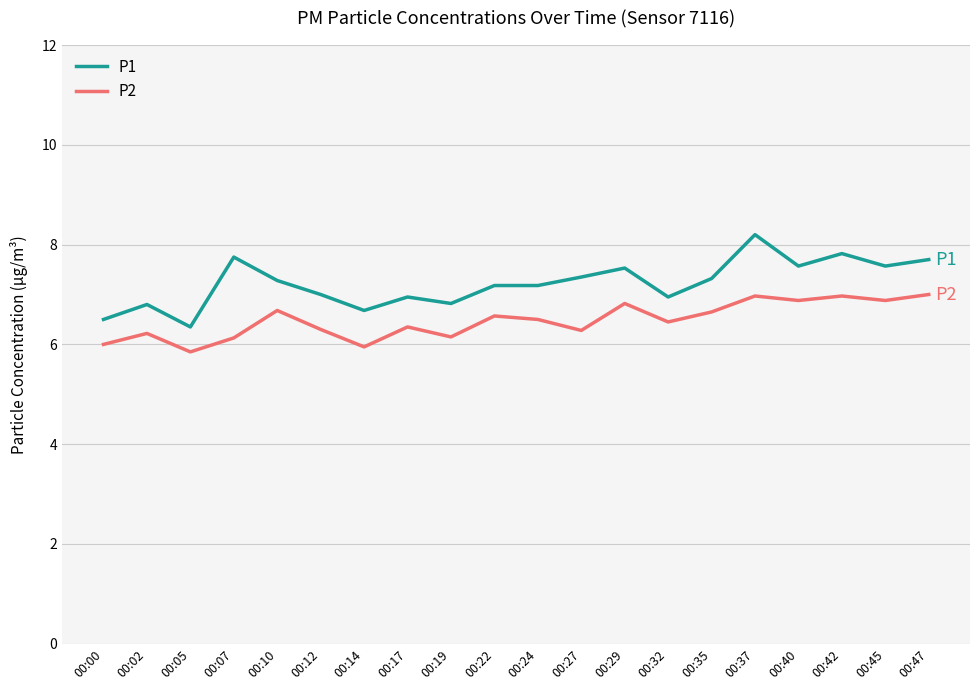

What is the spread (max minus min) of values at 00:27?

1.1